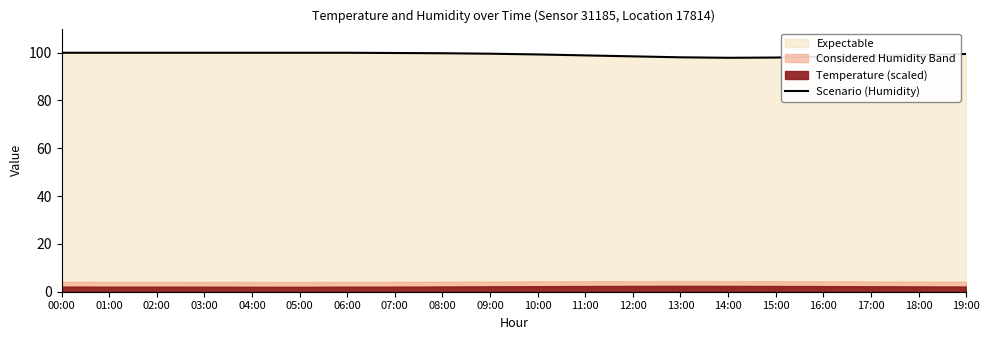

Reading left to right, what are all the values shown in this chart?

99.9	99.9	99.9	99.9	99.9	99.9	99.9	99.8	99.7	99.5	99.2	98.8	98.4	98.0	97.8	97.9	98.2	98.6	99.0	99.4